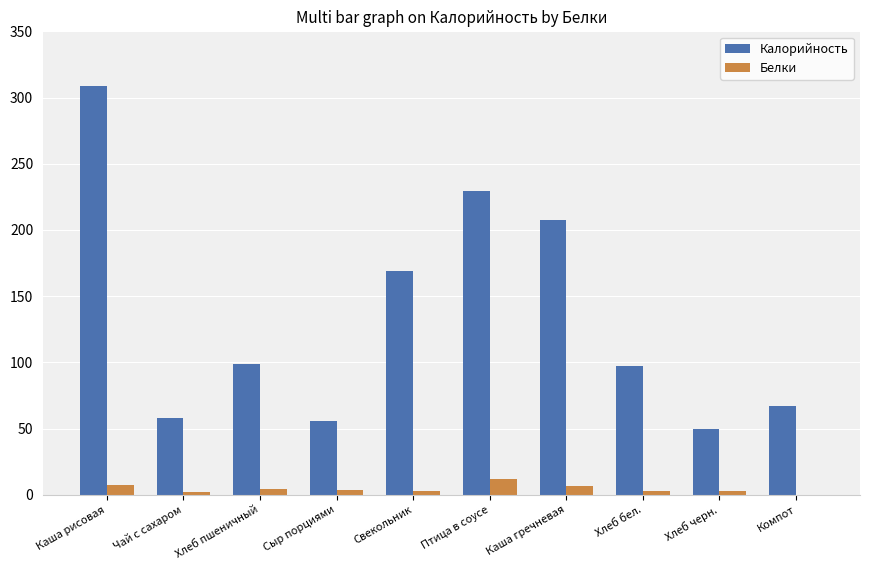

What is the maximum value shown in the chart?

308.6